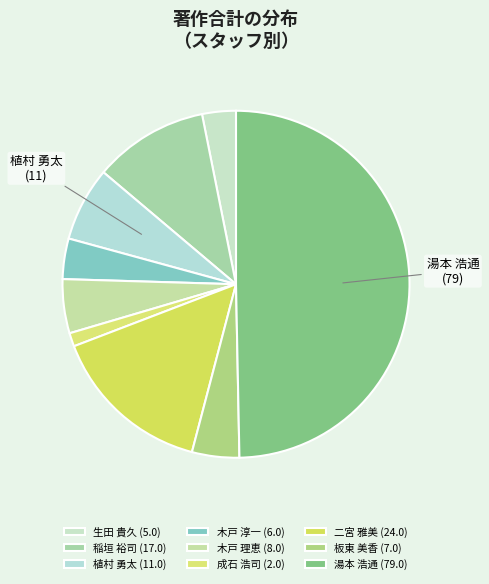

How many slices are in this pie chart?

9